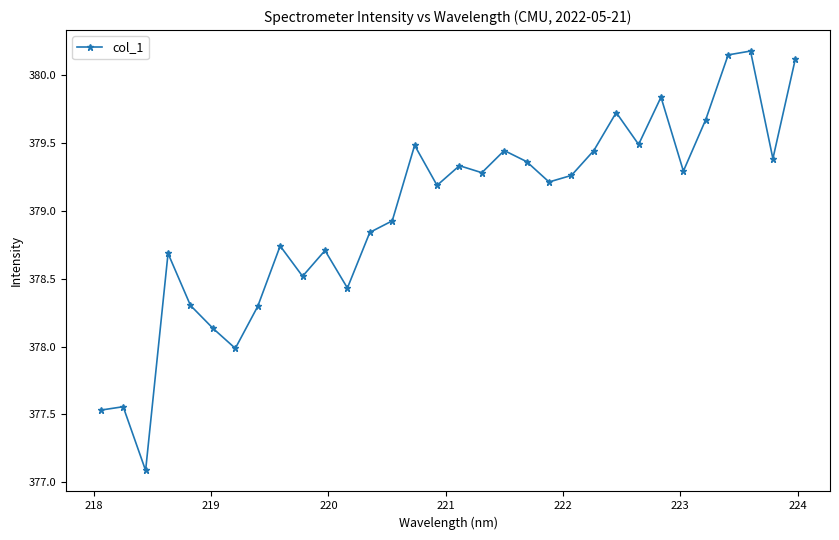

What is the value of the 10th point from the left?

378.5